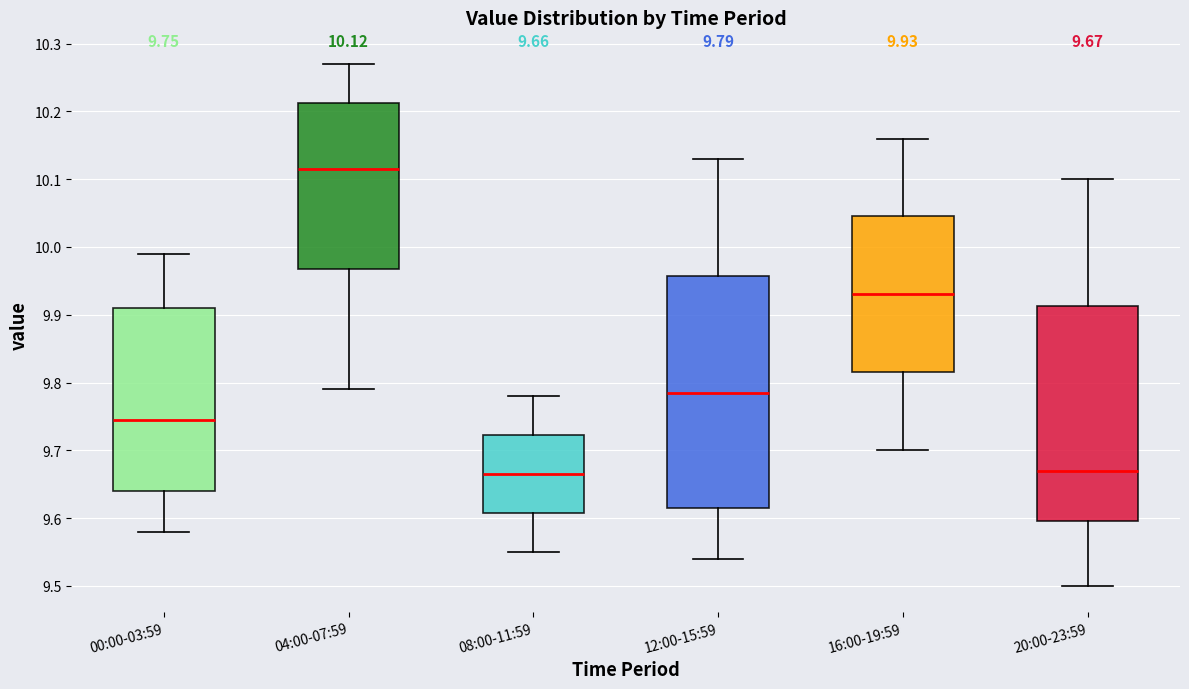

Which box is the tallest, from its lower edge to its upper edge?

12:00-15:59